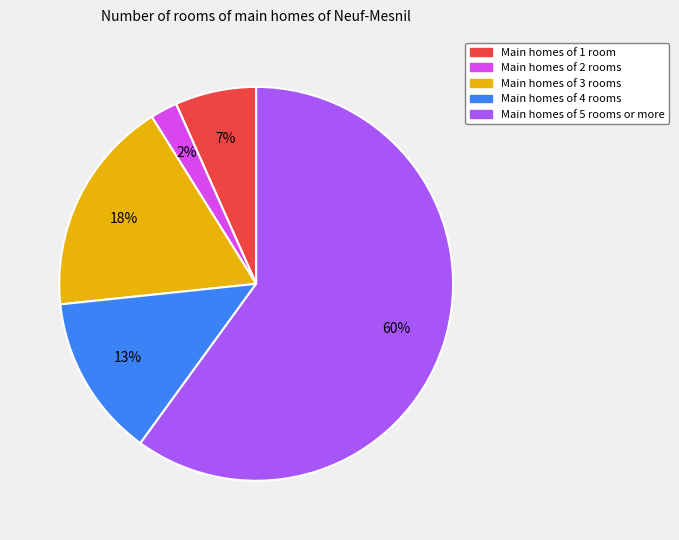

To the nearest percent, what is the average slice percentage?

20%